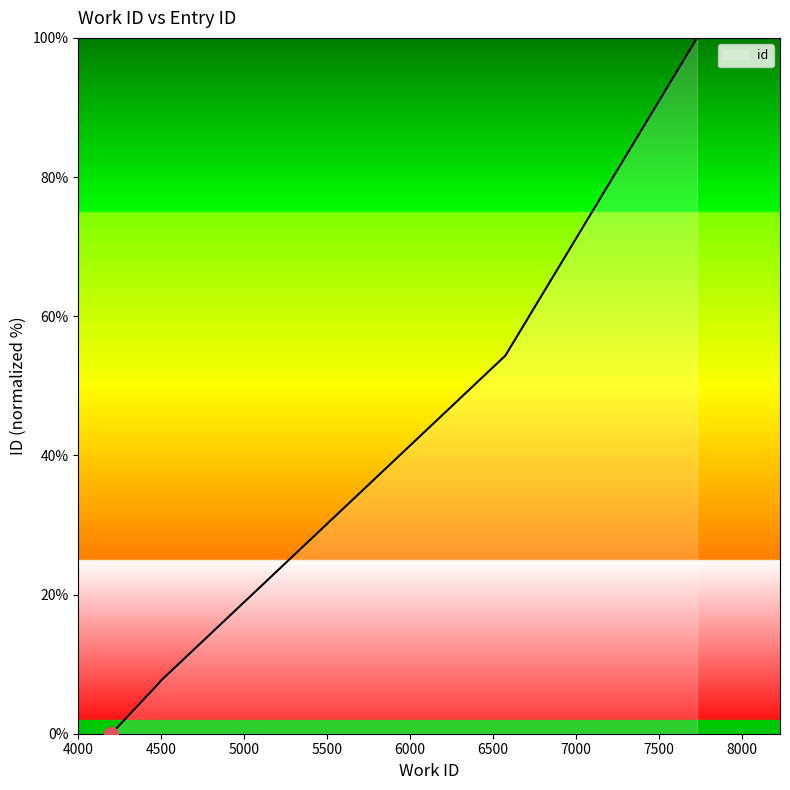

Reading left to right, extract all data points from this chart.

0.0	7.4	7.4	7.5	7.5	7.5	7.5	7.5	54.3	100.0